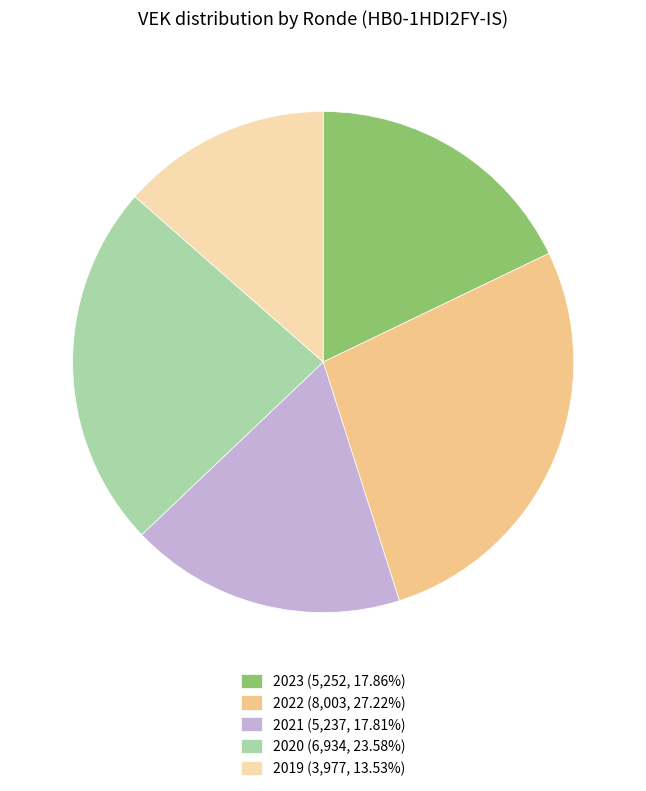

How many slices are in this pie chart?

5